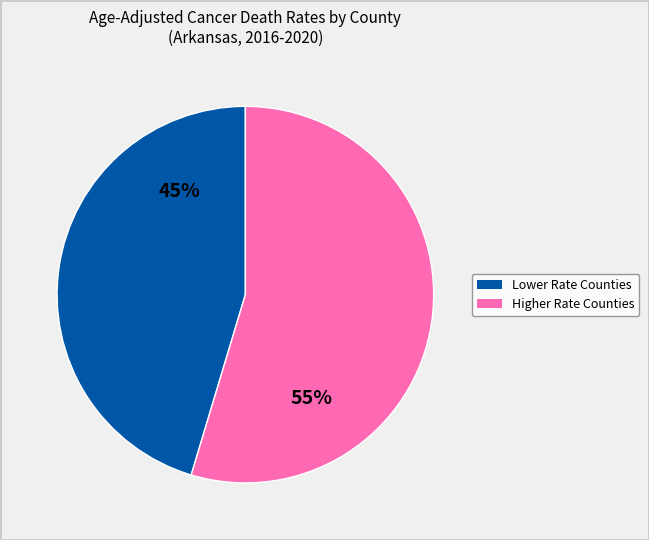

To the nearest percent, what is the average slice percentage?

50%